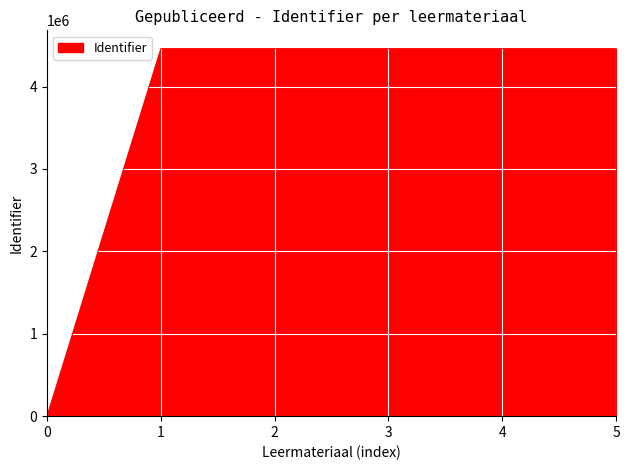

Does the chart display data point markers on the line(s)?

No